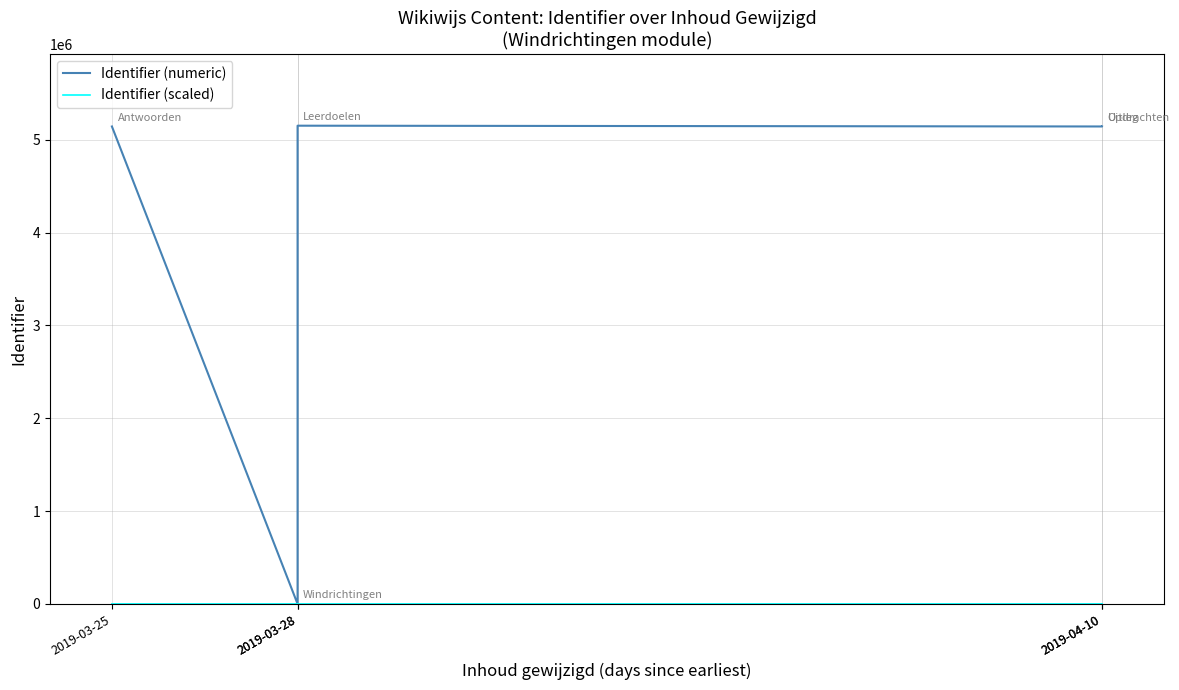

Which series has the widest spread of values?

Identifier (numeric)